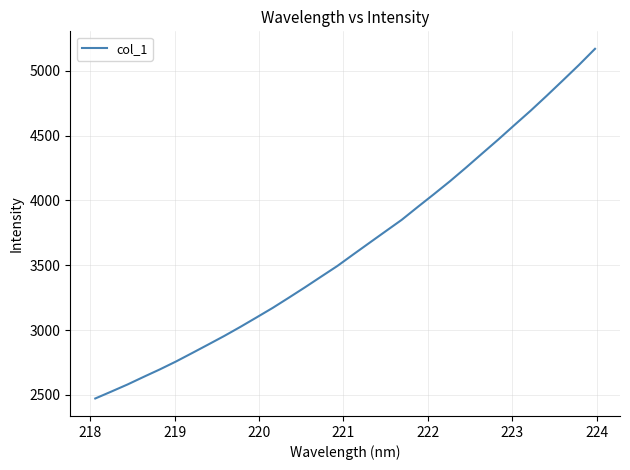

How many lines are shown in the chart?

1